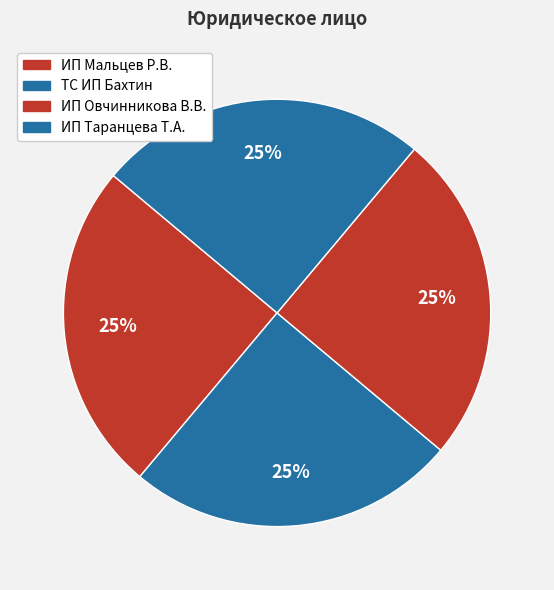

Count the number of slices in the pie.

4